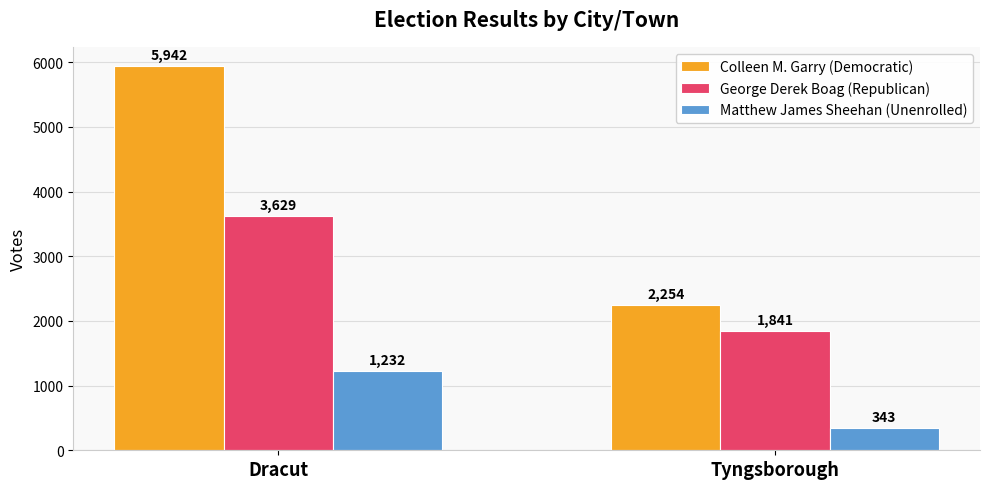

Is it true that George Derek Boag (Republican) equals 1841 at Tyngsborough?

True